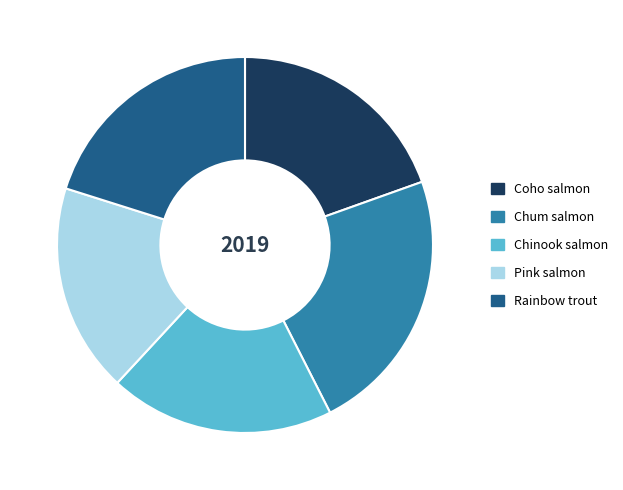

Is there any slice that represents more than half of the pie?

No